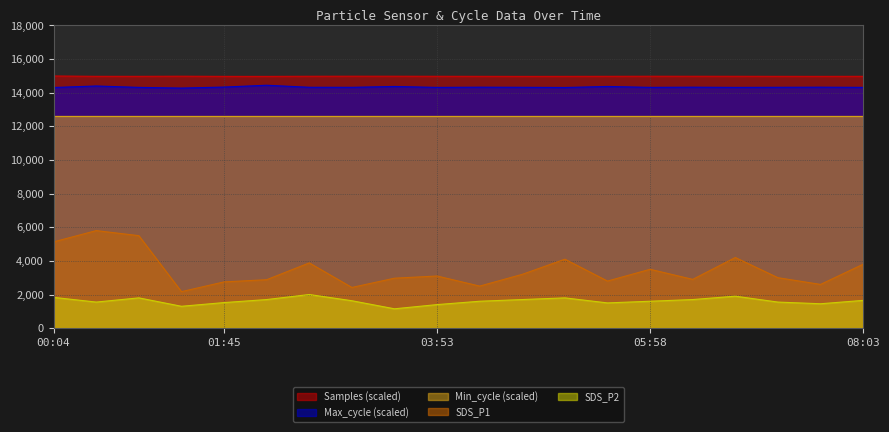

The value of Max_cycle at 06:48 is 14315.0. True or false?

True